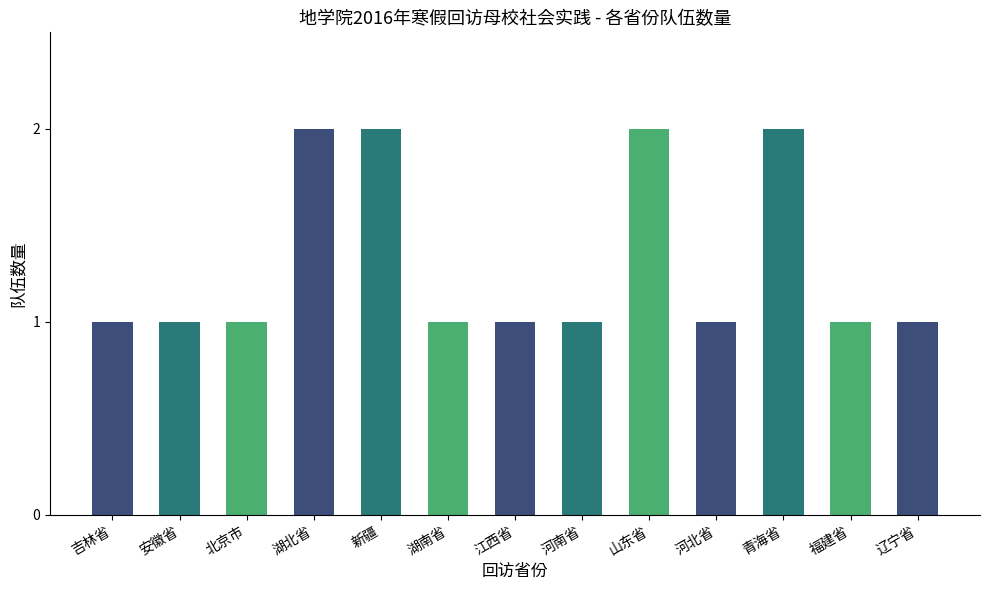

Which has a higher value, 北京市 or 山东省?

山东省